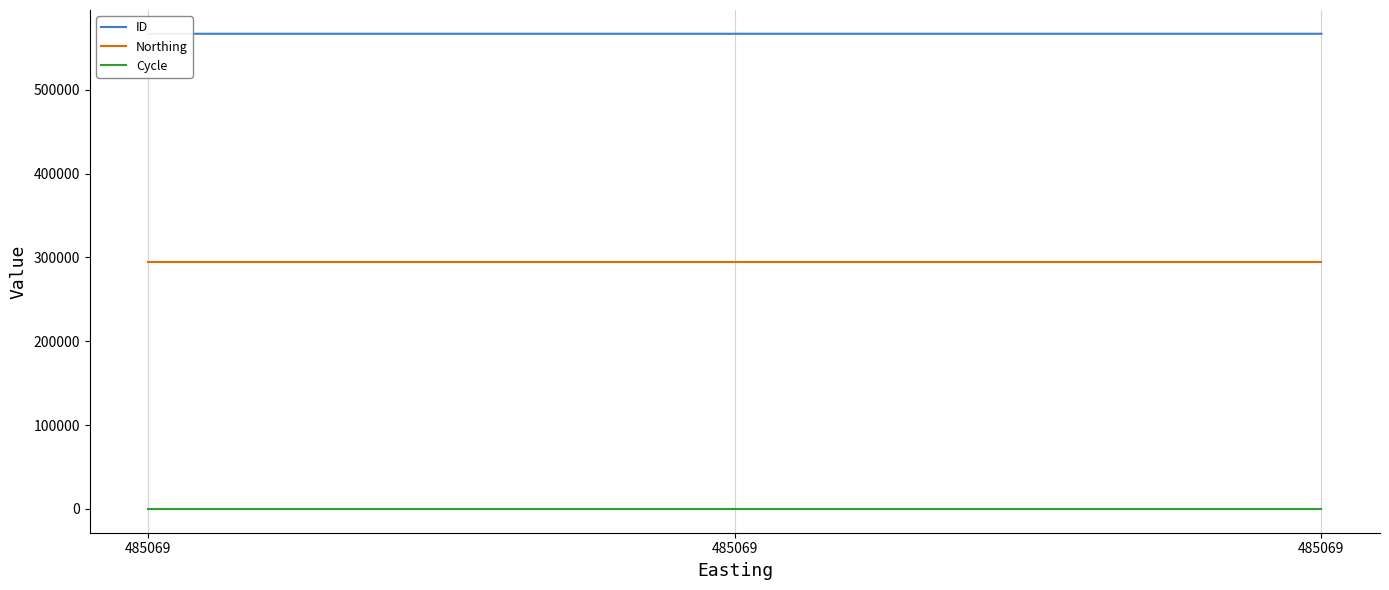

What is the value of the Cycle point at the 2nd from the left?

3